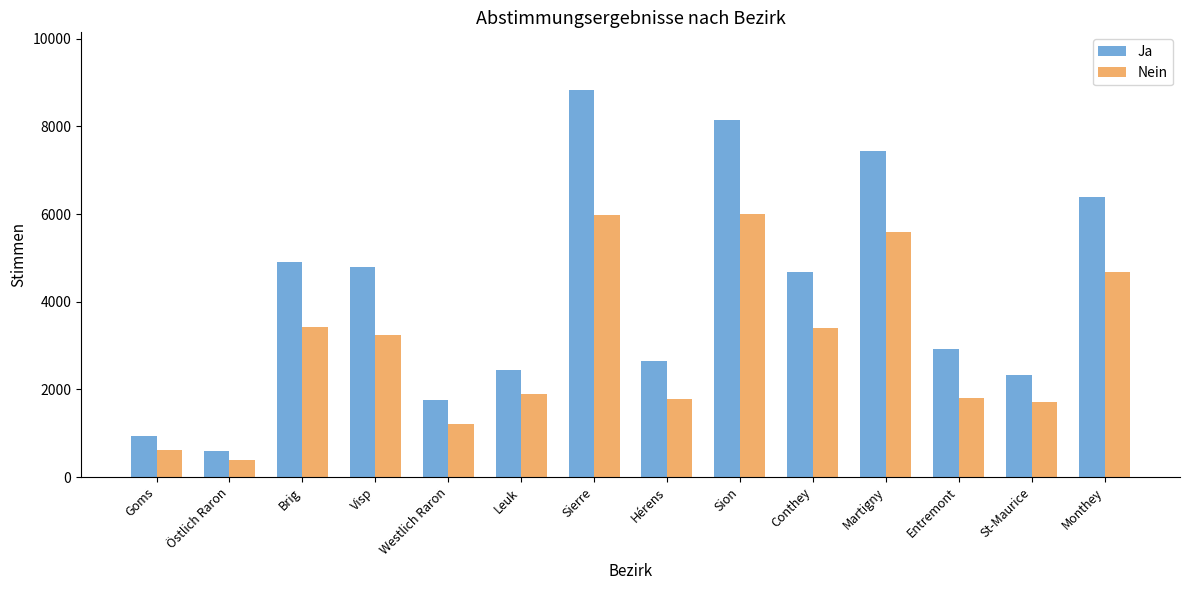

What is the difference between the Nein values at Sierre and Leuk?

4079